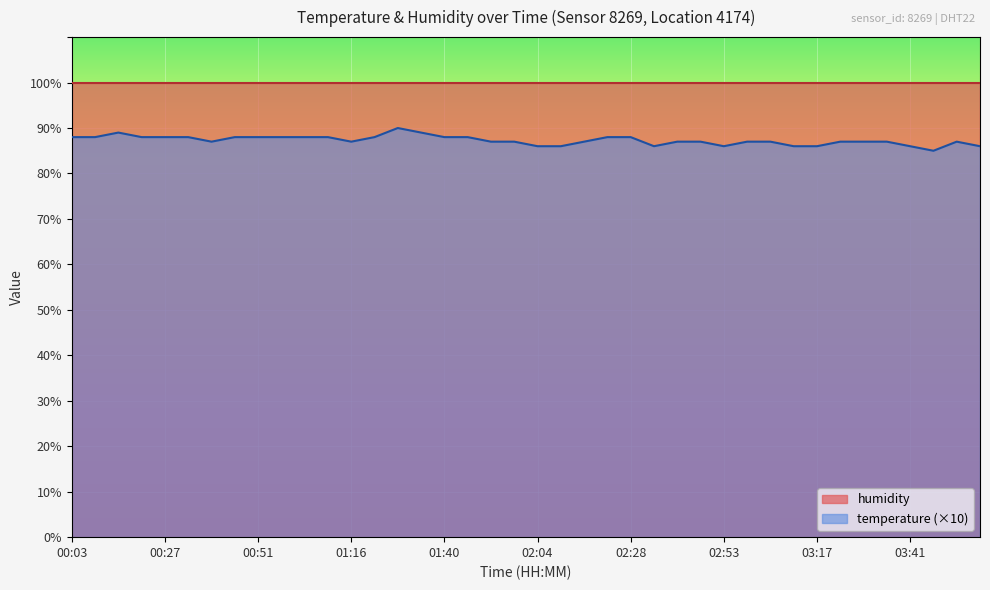

List the labels in order of value, largest first.

01:28, 00:15, 01:34, 00:03, 00:09, 00:21, 00:27, 00:33, 00:45, 00:51, 00:57, 01:03, 01:10, 01:22, 01:40, 01:46, 02:22, 02:28, 00:39, 01:16, 01:52, 01:58, 02:16, 02:40, 02:47, 02:59, 03:05, 03:23, 03:29, 03:35, 03:53, 02:04, 02:10, 02:34, 02:53, 03:11, 03:17, 03:41, 03:59, 03:47